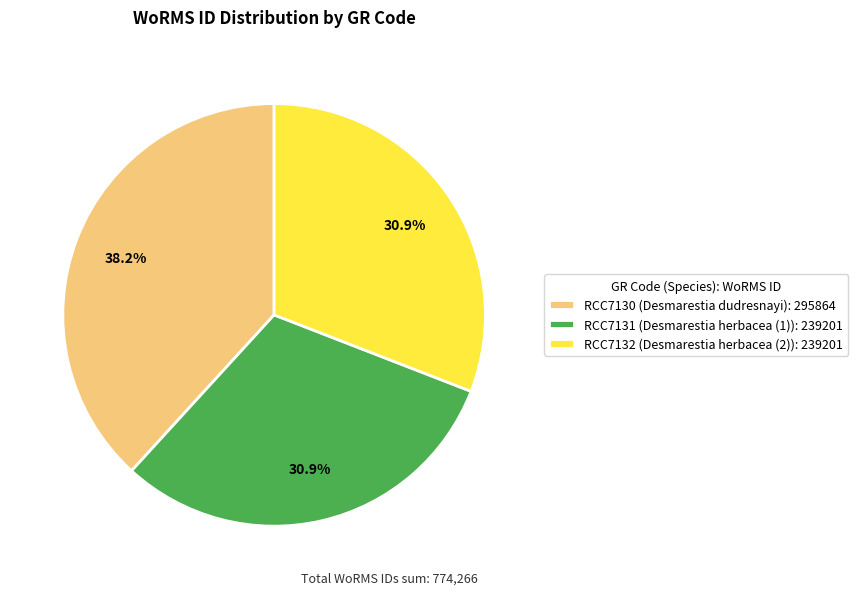

How many segments does this pie chart have?

3